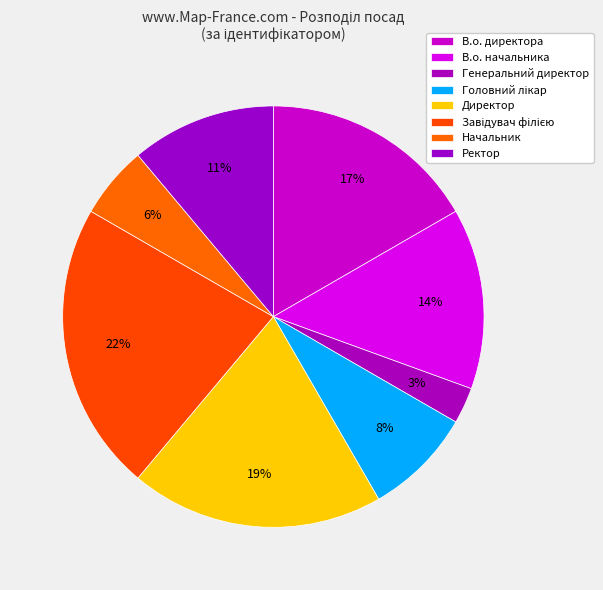

How many segments does this pie chart have?

8